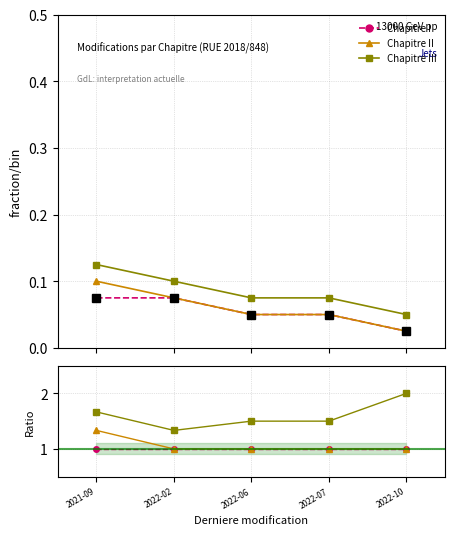

Reading left to right, transcribe all the data shown in this chart.

Chapitre I: 1.0	1.0	1.0	1.0	1.0
Chapitre II: 1.3	1.0	1.0	1.0	1.0
Chapitre III: 1.7	1.3	1.5	1.5	2.0
Reference (Chapitre I): 0.1	0.1	0.1	0.1	0.0